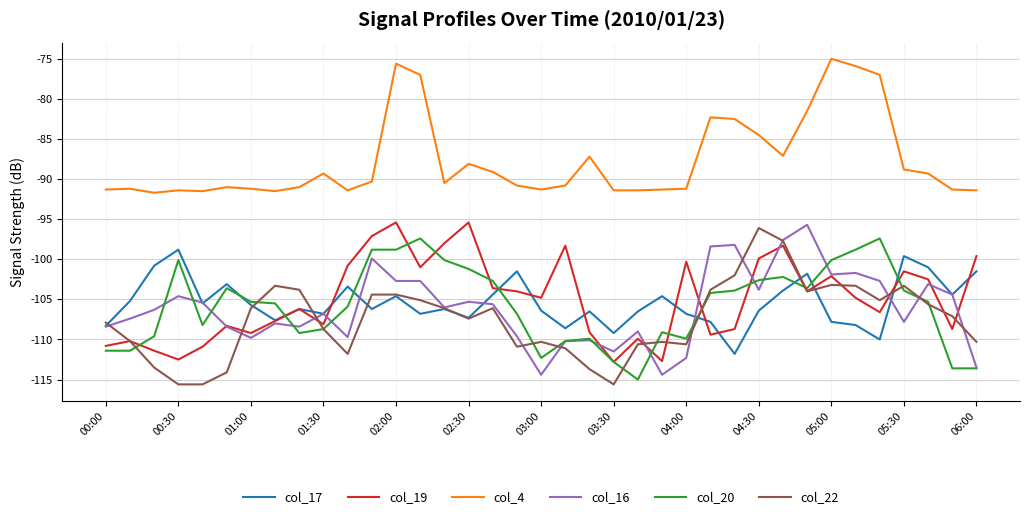

What is the greatest value displayed?

-75.0